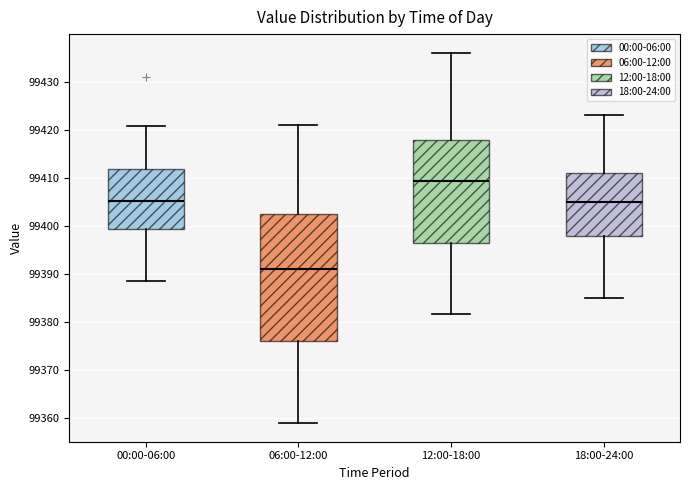

Which box is the tallest, from its lower edge to its upper edge?

06:00-12:00